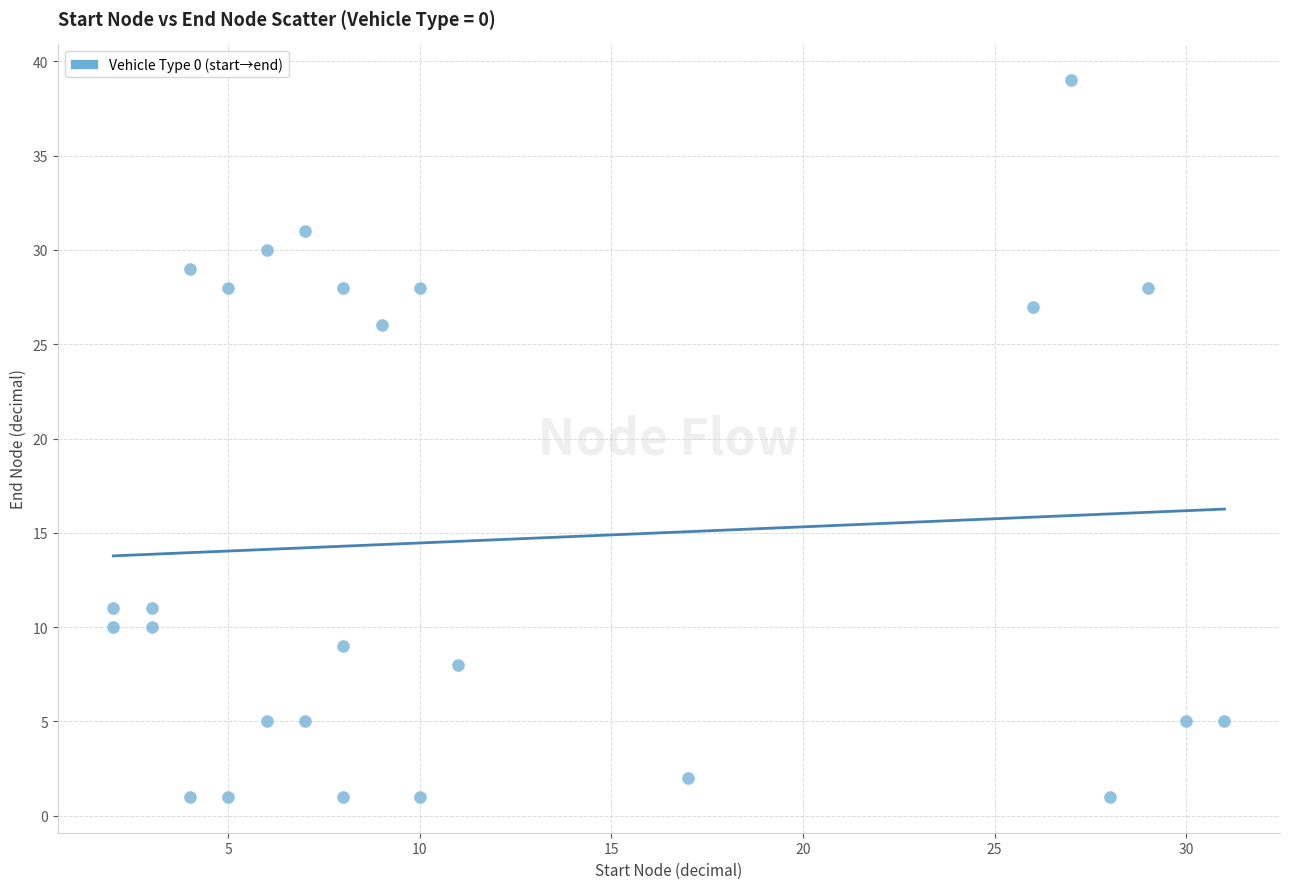

What Y value in the scatter plot is closest to 20?

26